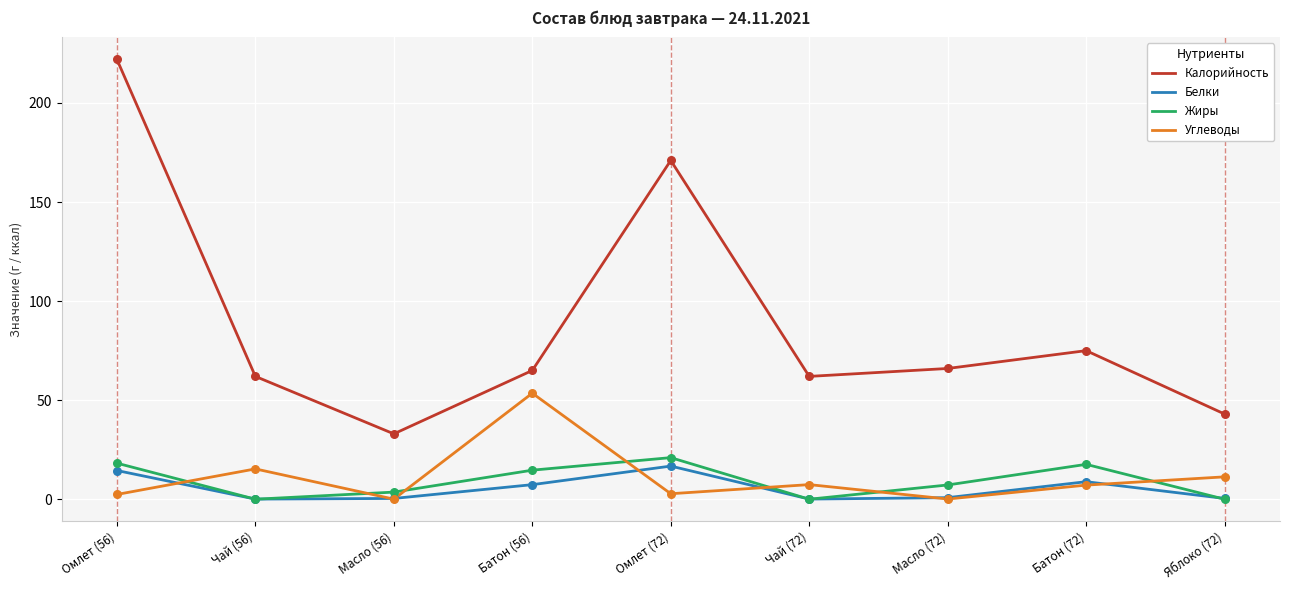

Which series has the widest spread of values?

Калорийность